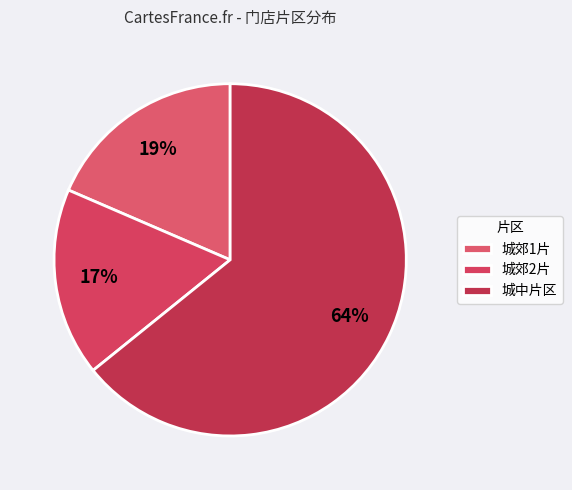

How many slices are in this pie chart?

3